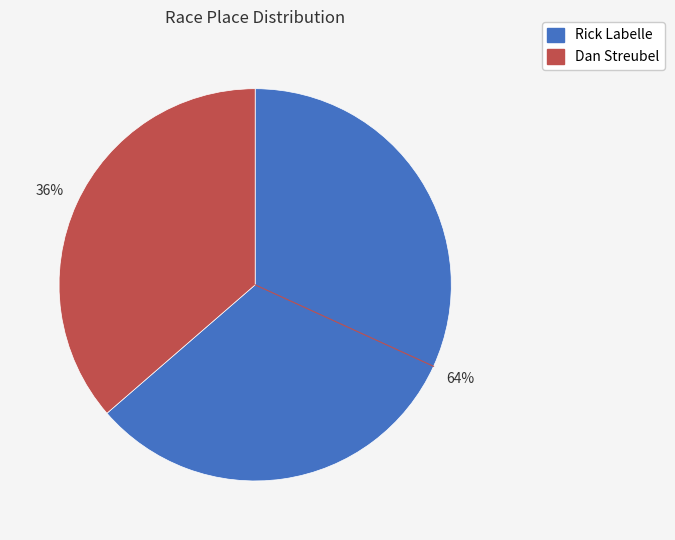

What is the majority slice?

Rick Labelle